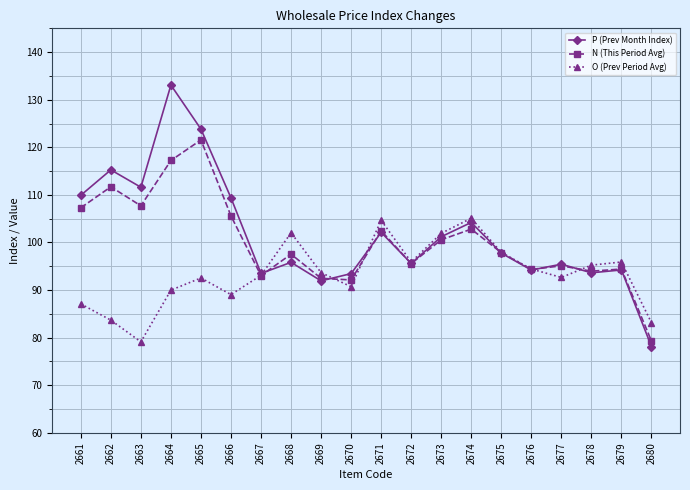

True or false: P (Prev Month Index) has more than 1 points higher than both neighbors.

True